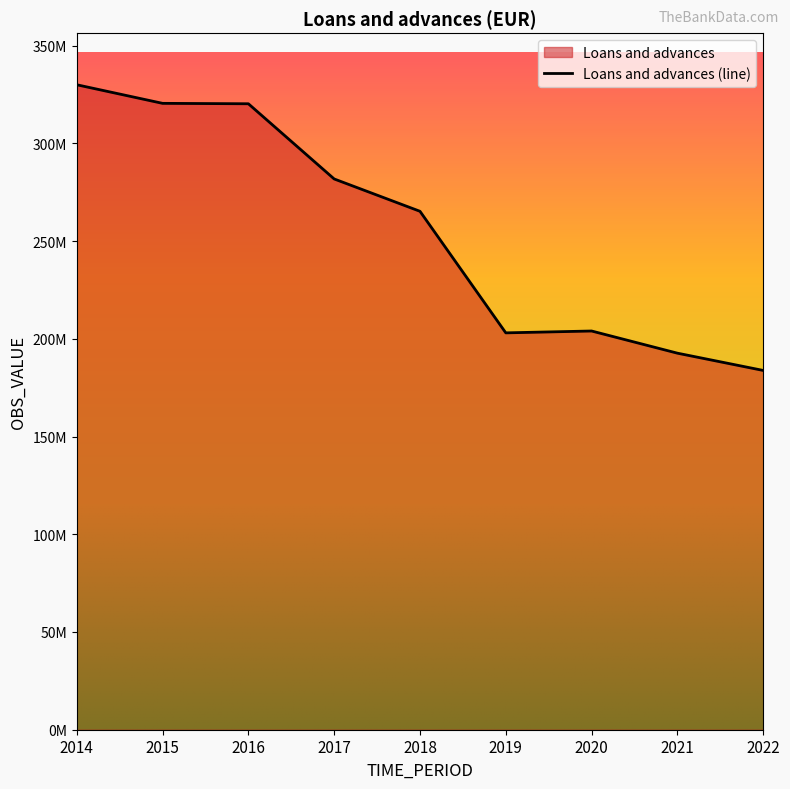

What is the change in value from 2016 to 2019?

-117214037